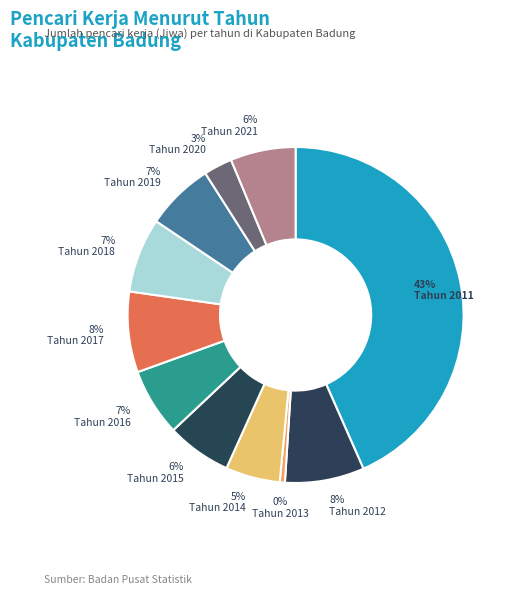

Is it true that Tahun 2021 is 6% of the pie?

True